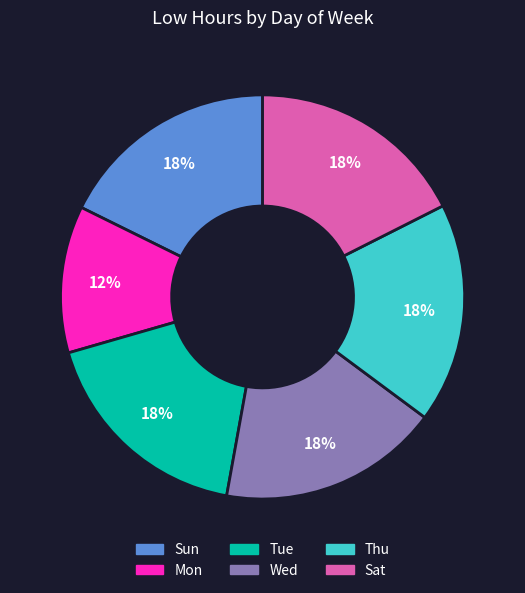

Is it true that Sun is 8% of the pie?

False